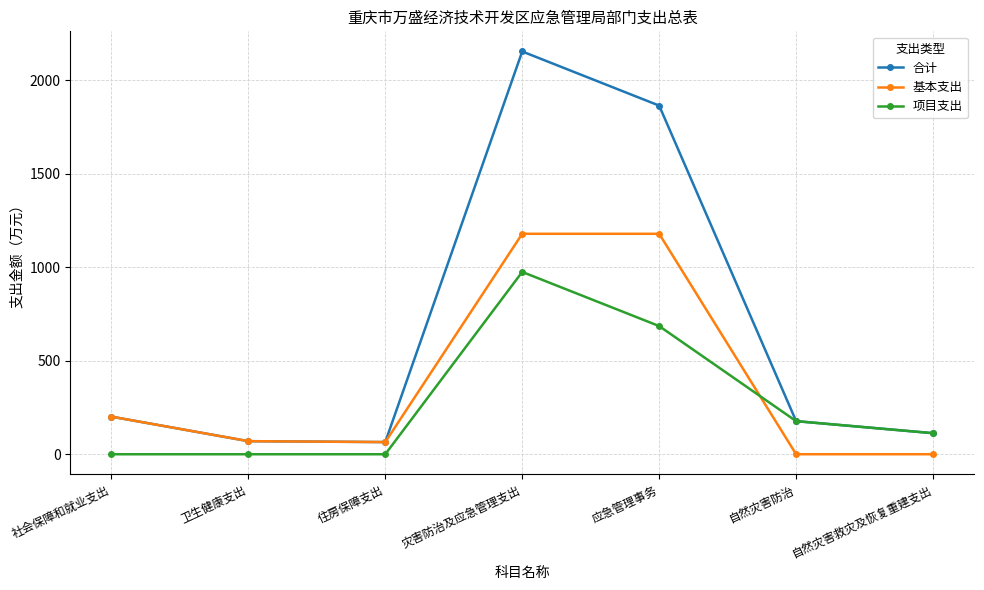

Where do 基本支出 and 项目支出 first cross each other?

应急管理事务 and 自然灾害防治